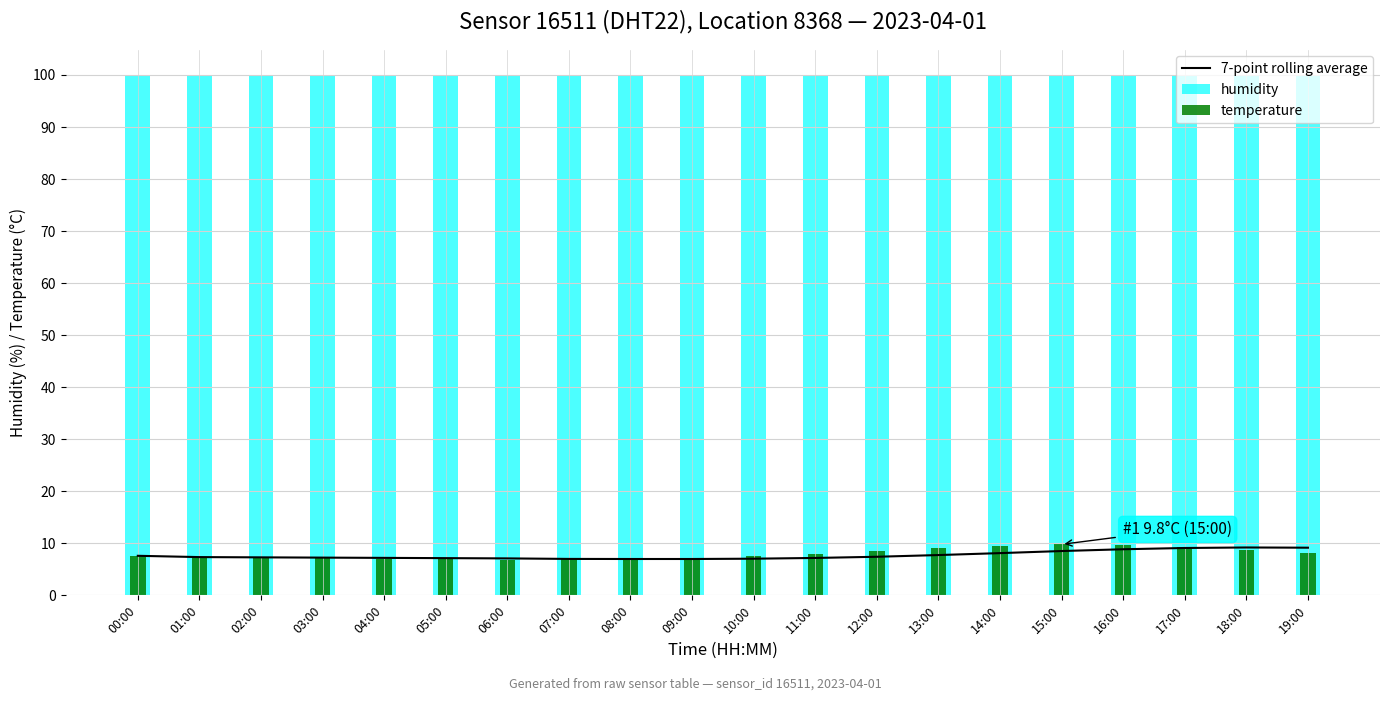

What is the smallest value displayed?

6.8